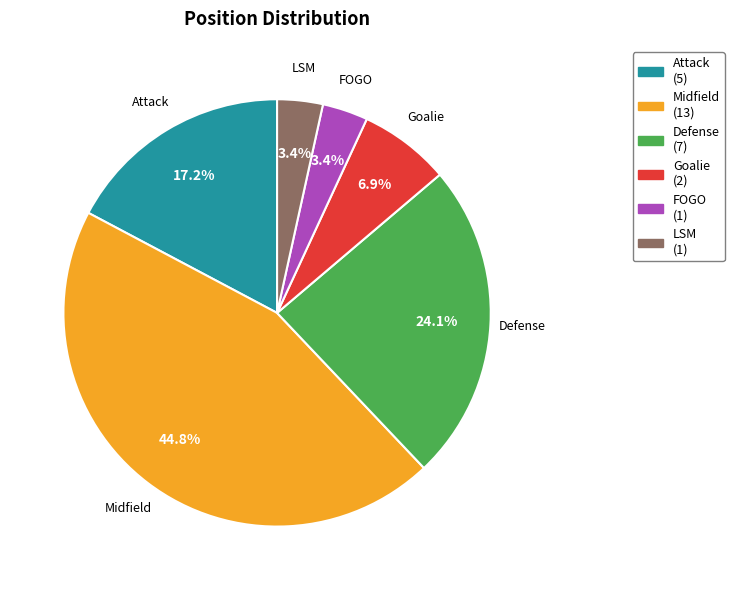

To the nearest percent, what is the difference between the largest and smallest slice percentages?

41%